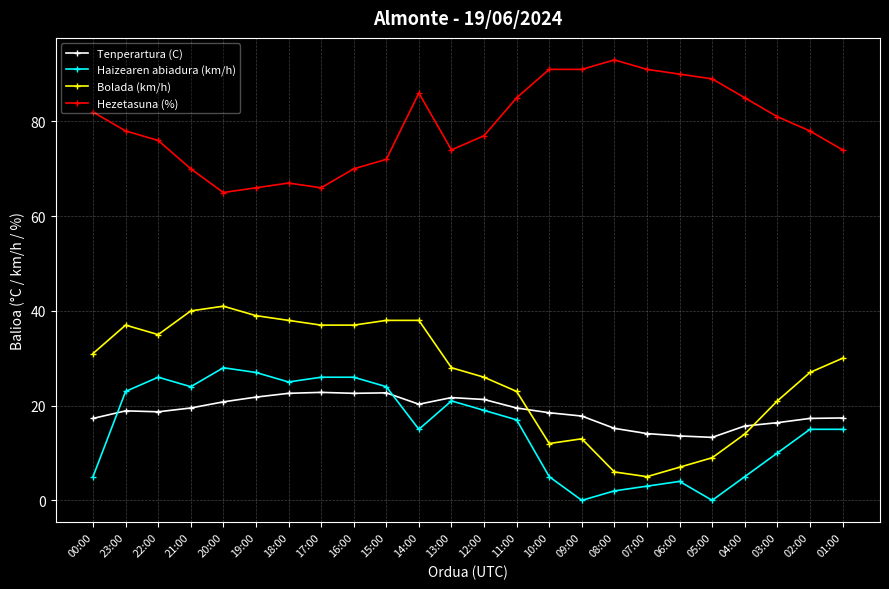

True or false: Haizearen abiadura (km/h) has a value of 34.5 at 13:00.

False